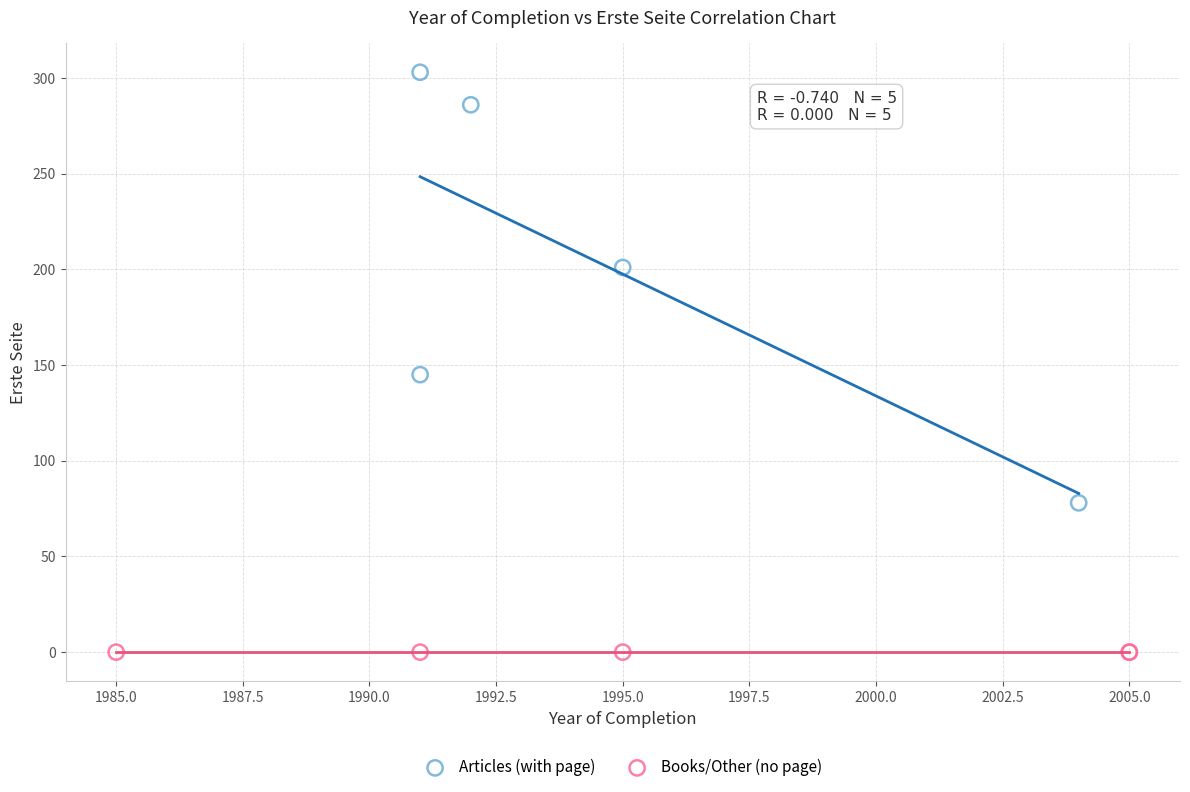

Which series reaches the minimum Y coordinate?

Books/Other (no page)